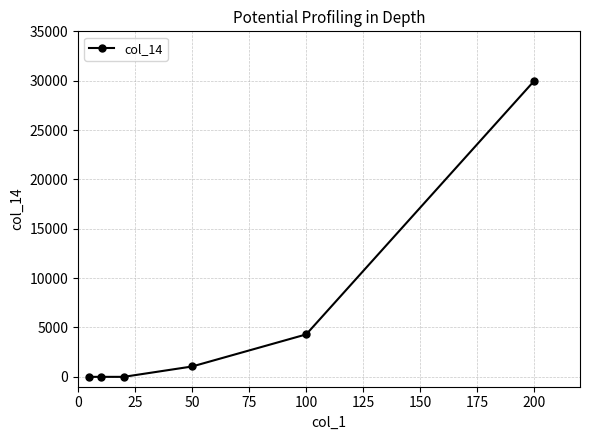

The value at 100 is 4300. True or false?

True